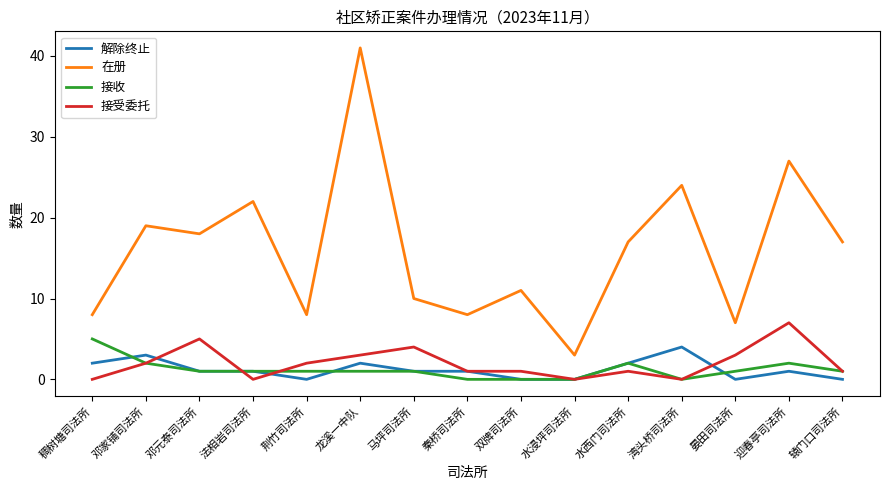

At which category is the sum across all series the highest?

龙溪一中队